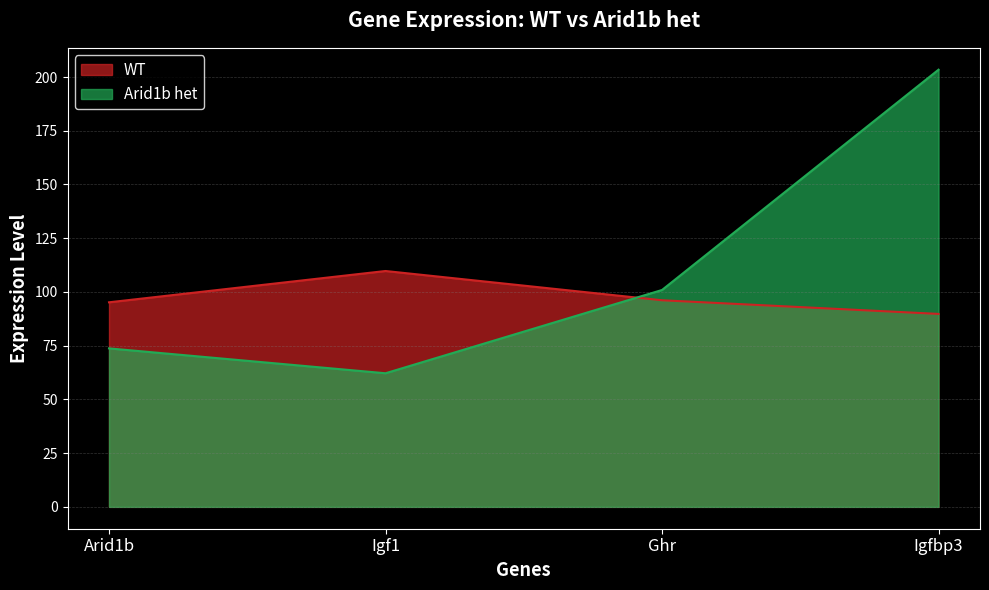

Is it true that Arid1b het equals 62.2 at Igf1?

True